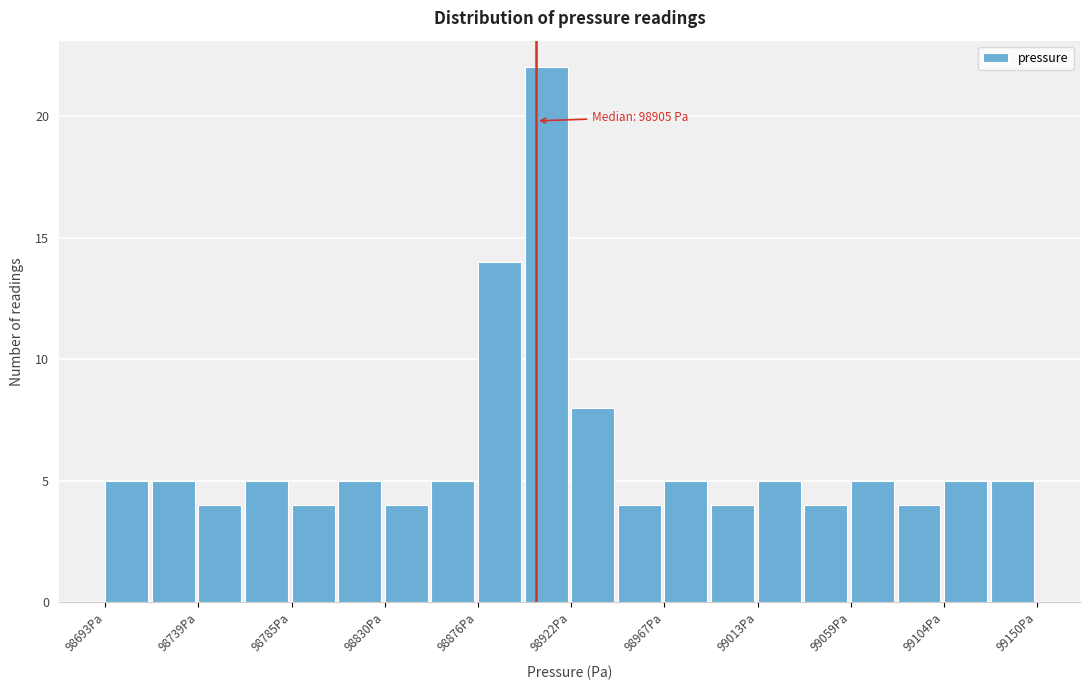

Which range on the x-axis has the tallest bar?

98900 to 98920